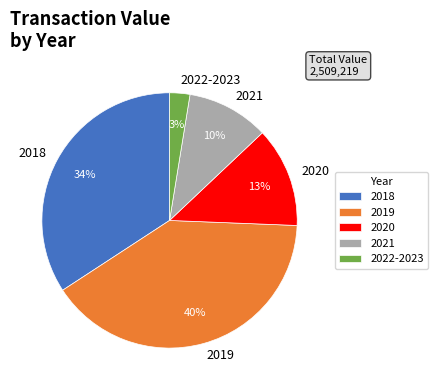

To the nearest percent, what is the difference between the 2022-2023 and 2020 slice percentages?

10%